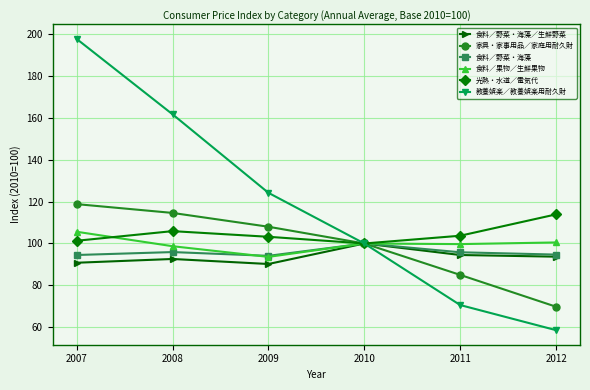

What is the highest value of the 食料／野菜・海藻／生鮮野菜 series?

100.0